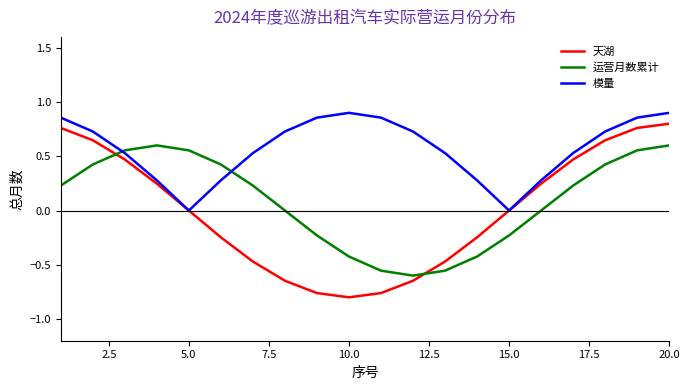

Which series has the largest total across all categories?

模量